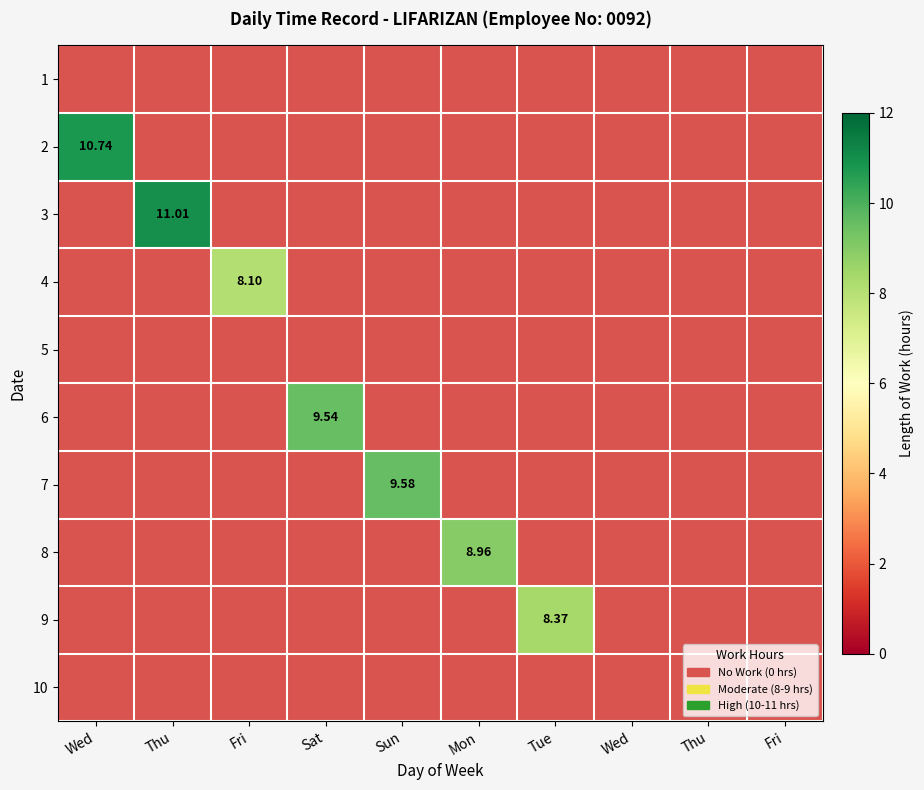

How many distinct data groups are displayed?

10